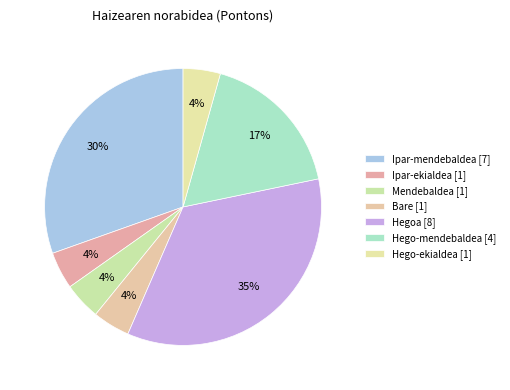

Count the number of slices in the pie.

7